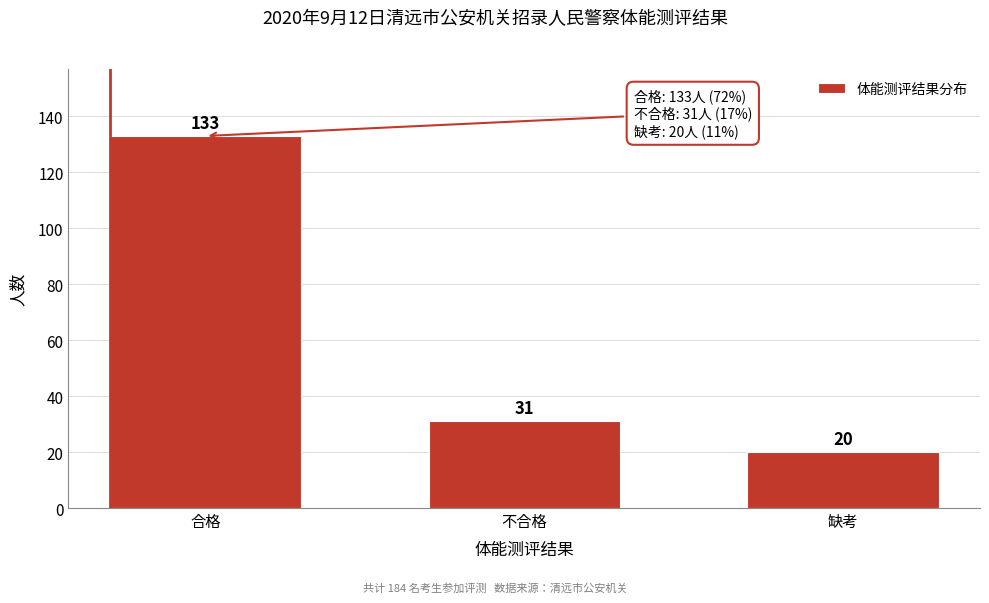

Reading left to right, extract all data points from this chart.

133	31	20